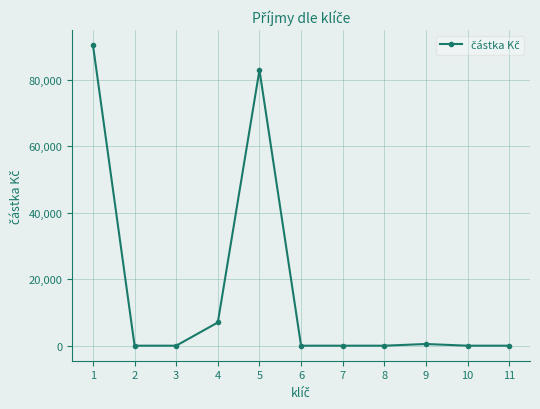

Count the number of data series in this chart.

1